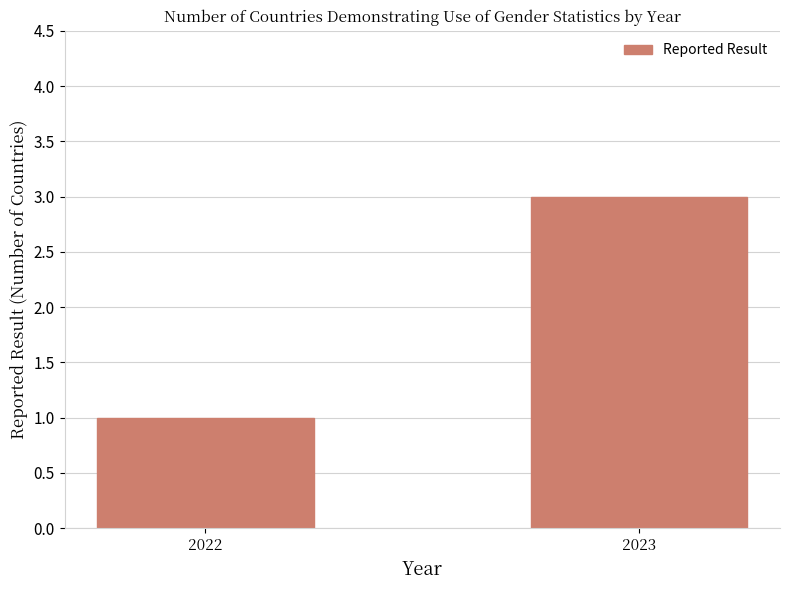

What is the maximum value shown in the chart?

3